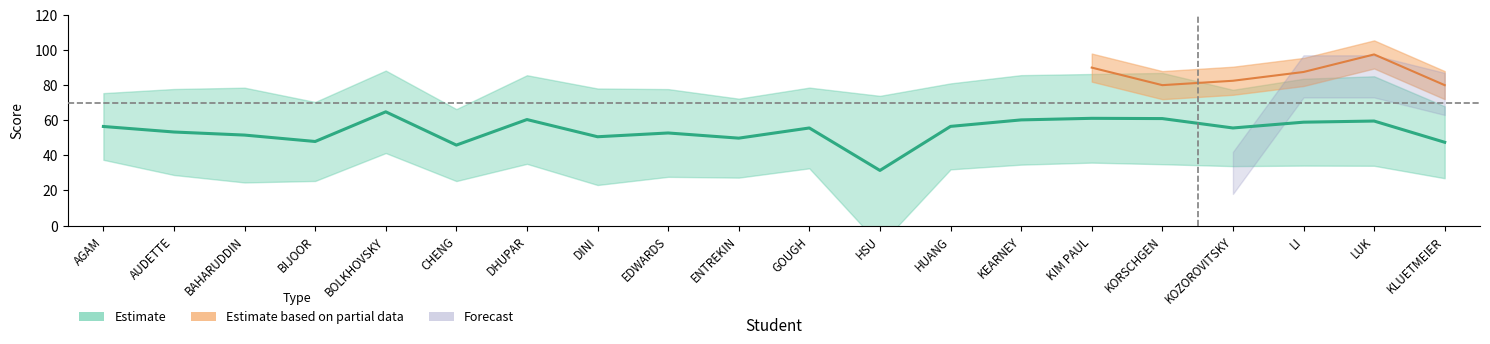

Does the chart have visible grid lines?

No